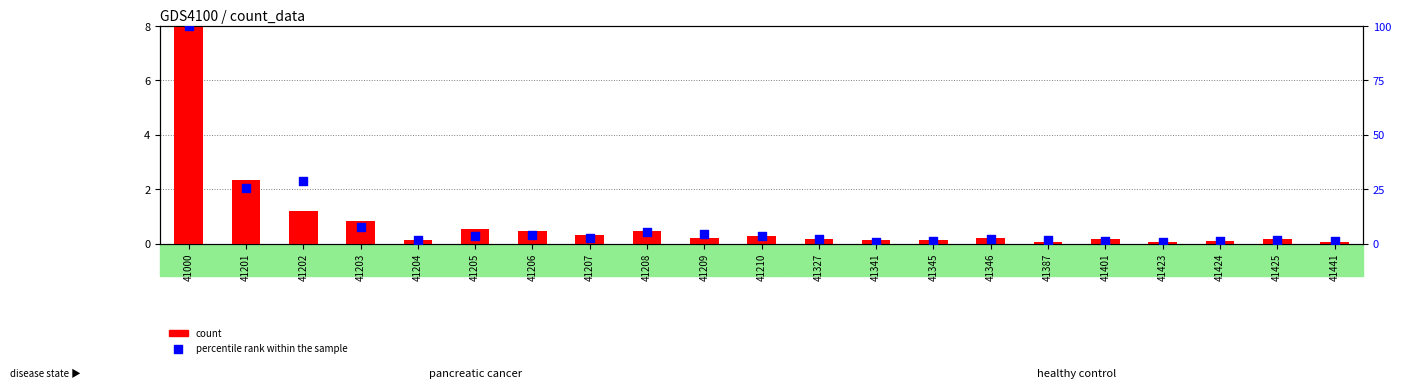

What are all the series names shown in the legend?

count, percentile rank within the sample